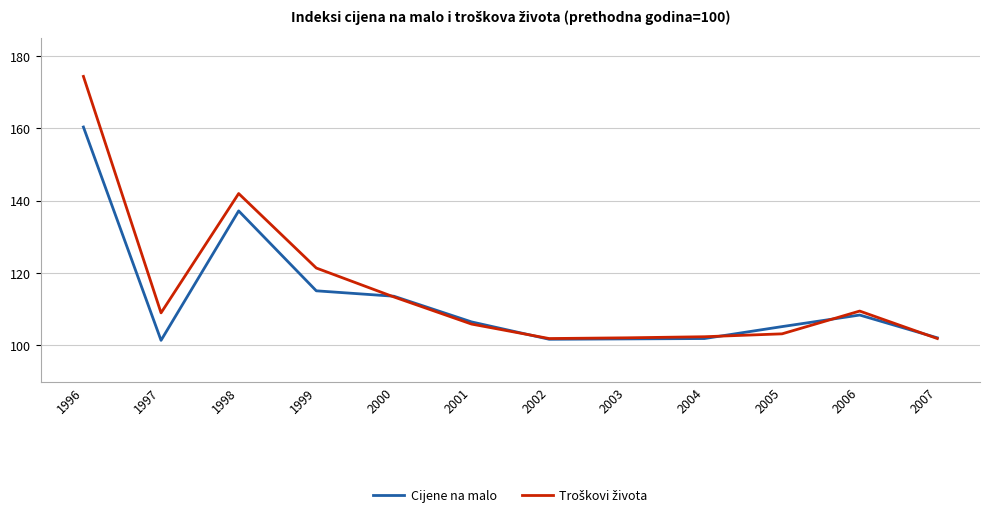

Which category has the highest value across all series?

1996